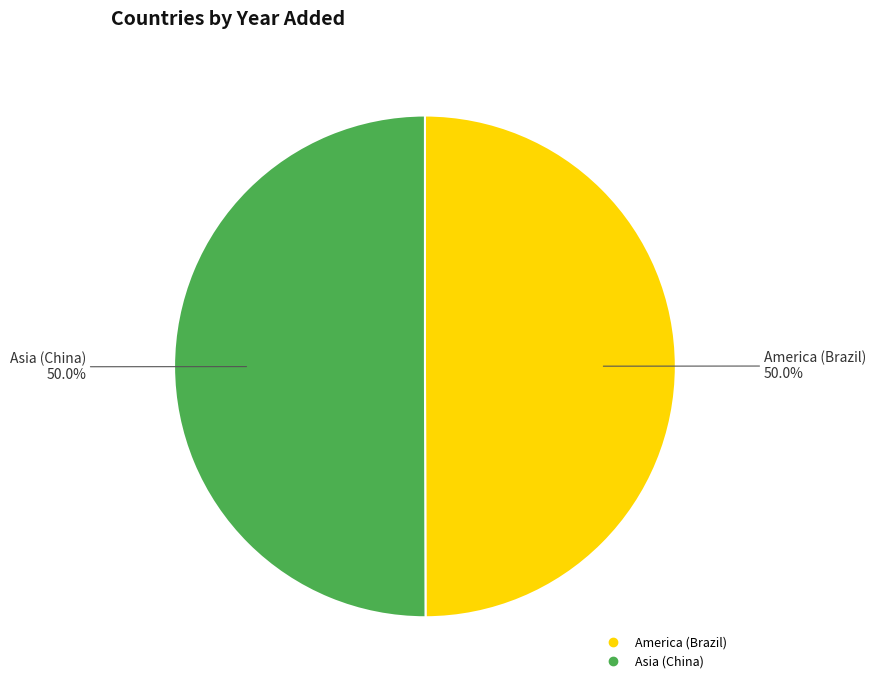

The America (Brazil) slice represents 50% of the pie. True or false?

True